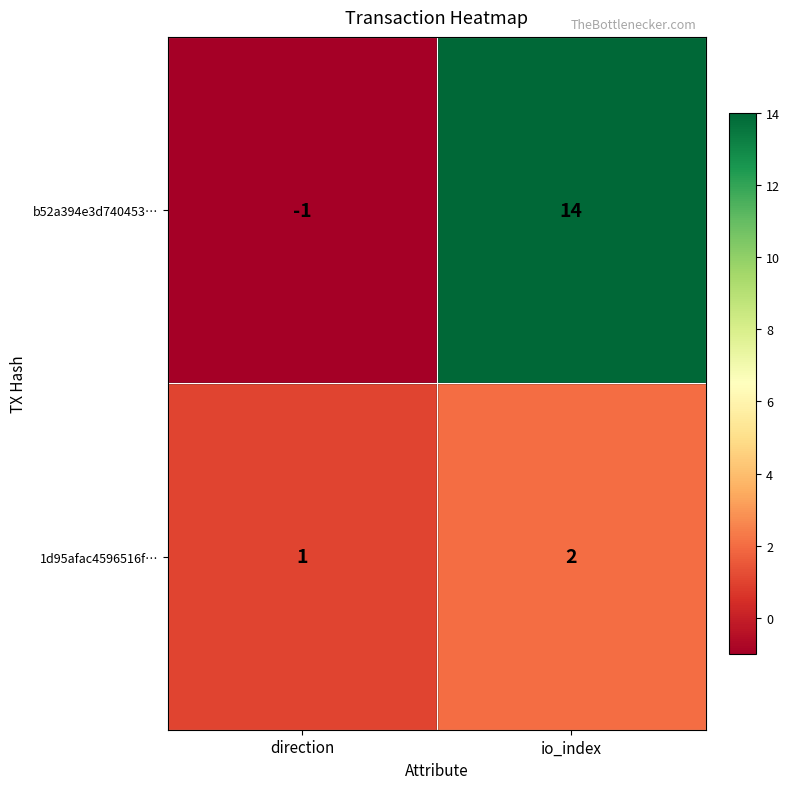

At how many categories does at least one series exceed 12?

1